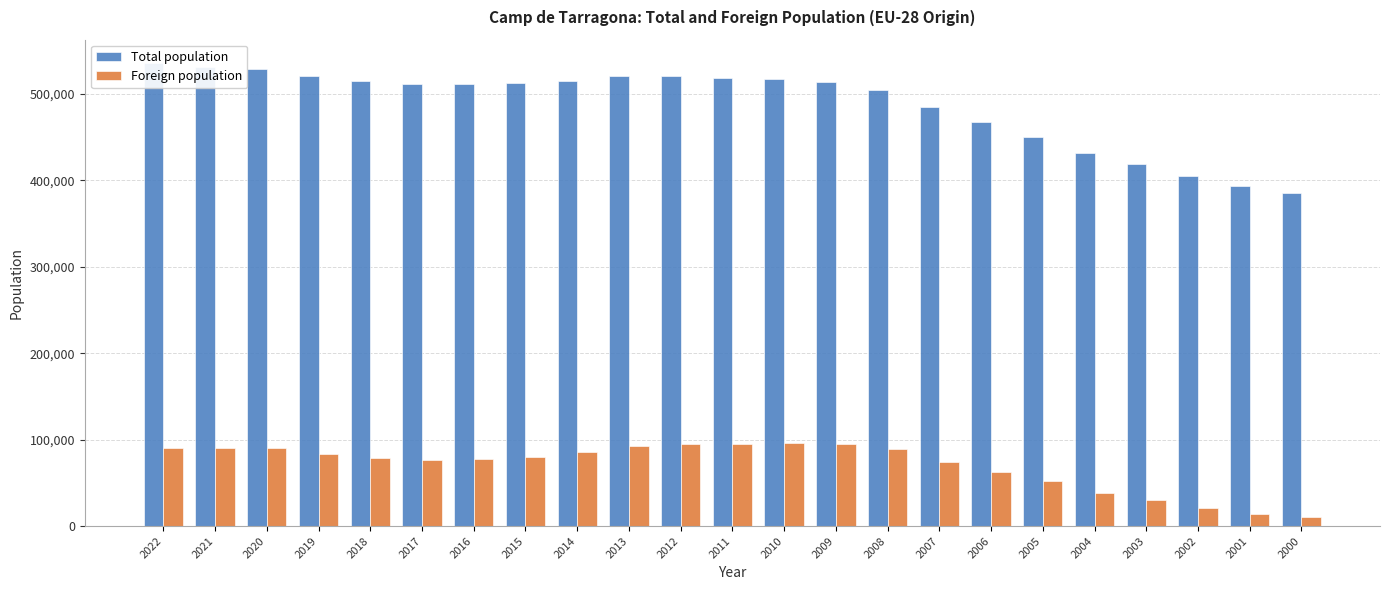

Where is Foreign population nearest to the value 53350?

2005